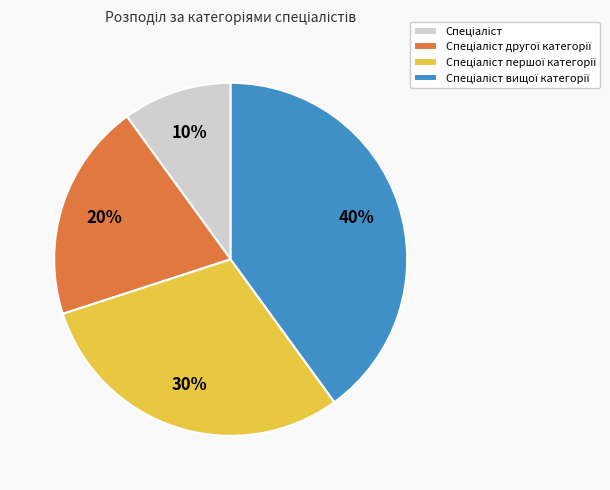

To the nearest percent, what is the difference between the largest and smallest slice percentages?

30%